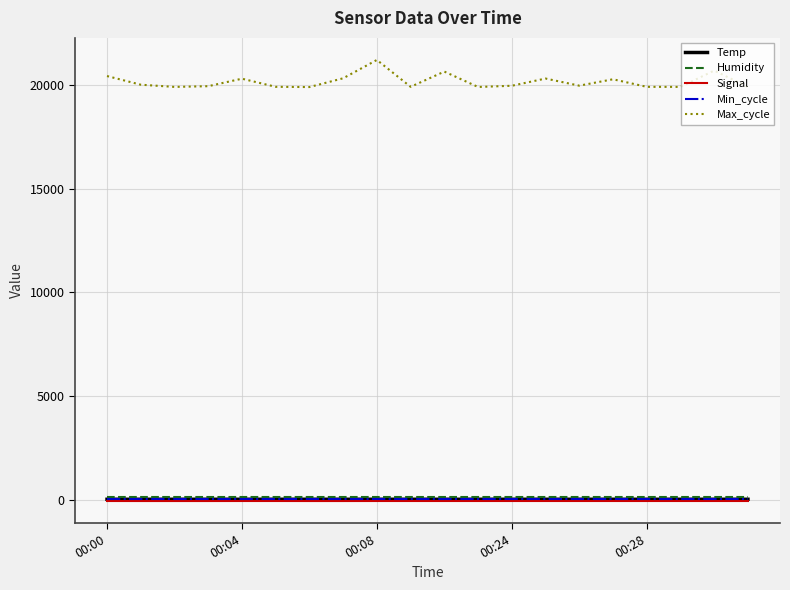

True or false: Humidity and Temp intersect in this chart.

False